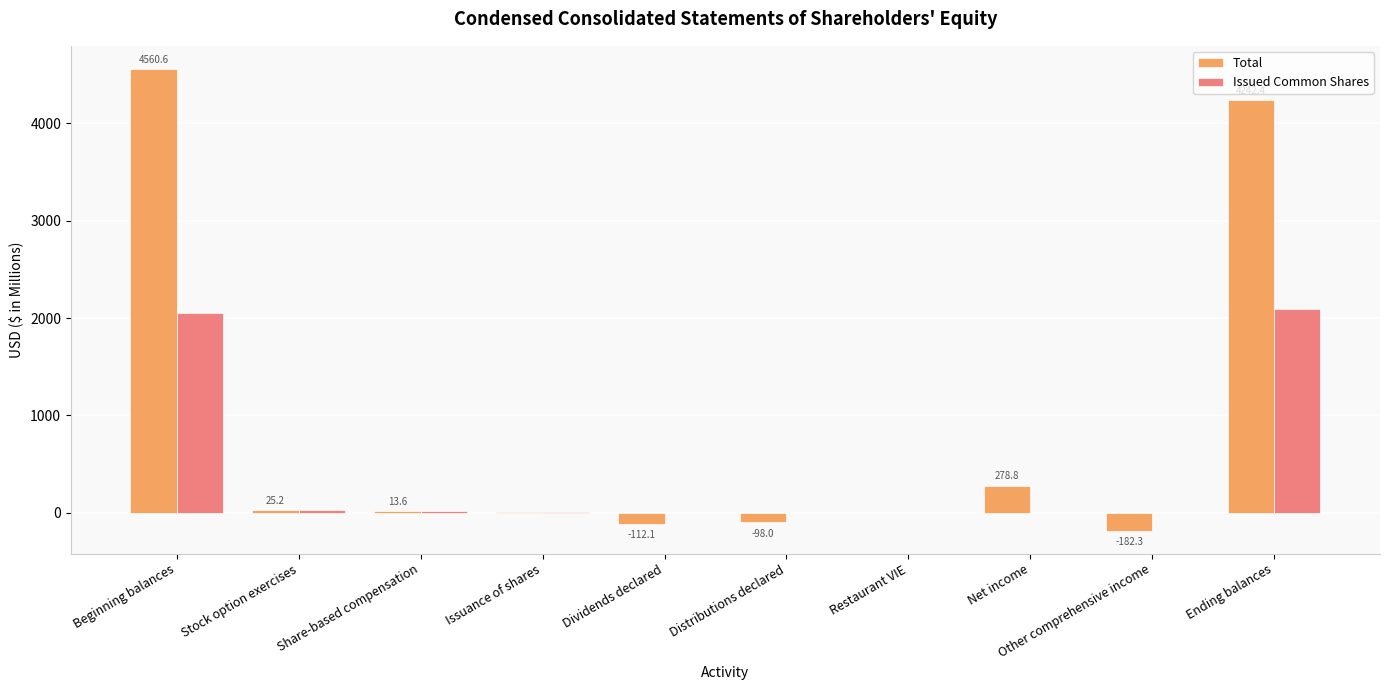

What are all the series names shown in the legend?

Total, Issued Common Shares